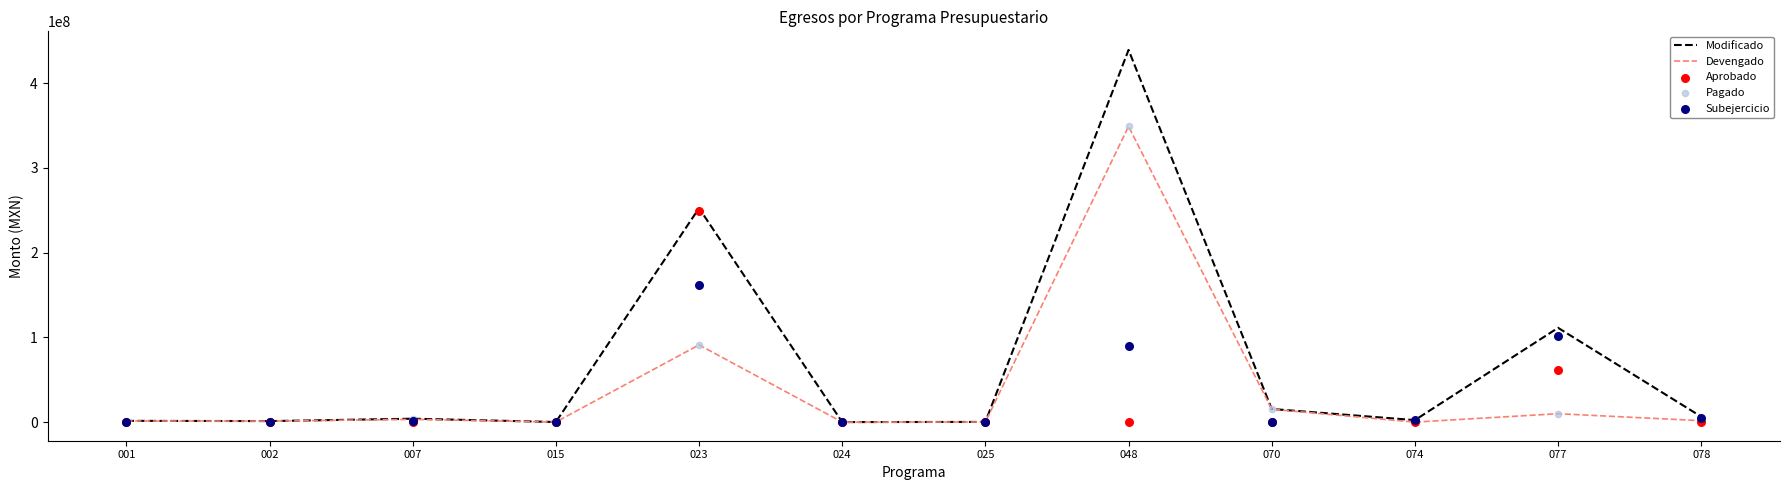

What is the total value across all series at 078?

14838424.1